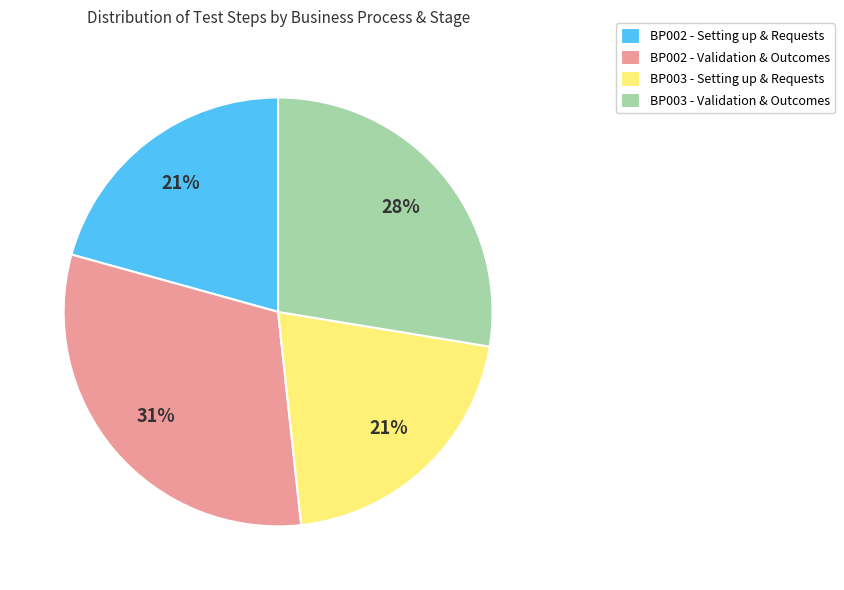

What percentage is the BP002 - Validation & Outcomes slice, to the nearest percent?

31%